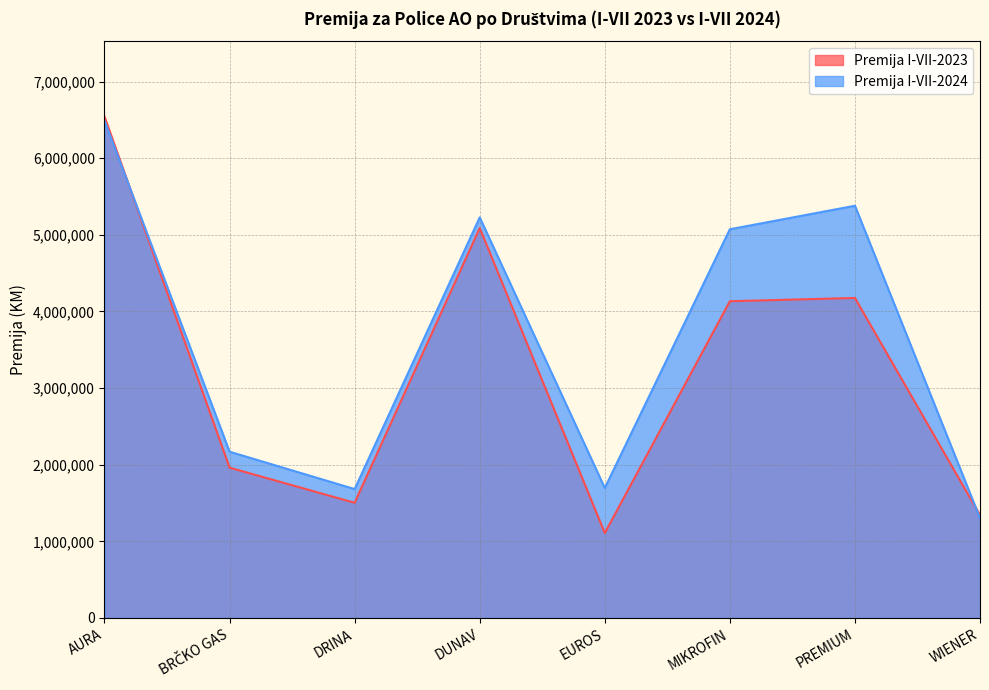

Which has a higher value, BRČKO GAS or EUROS?

BRČKO GAS